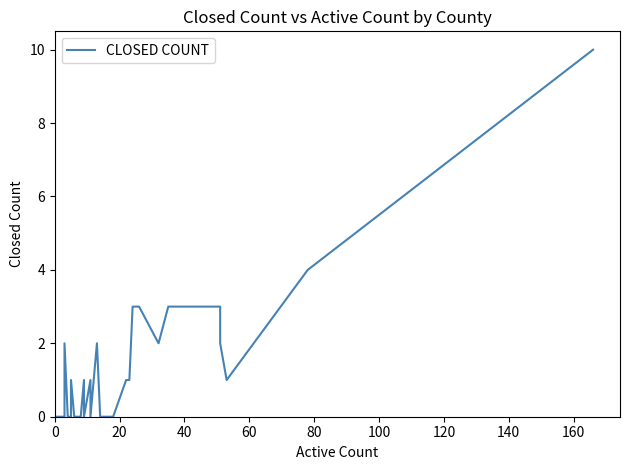

Reading left to right, what are all the values shown in this chart?

0	0	0	0	0	0	0	2	0	0	0	1	0	0	0	0	1	0	1	0	2	0	0	0	0	0	1	1	3	3	3	2	3	3	3	2	1	1	4	10